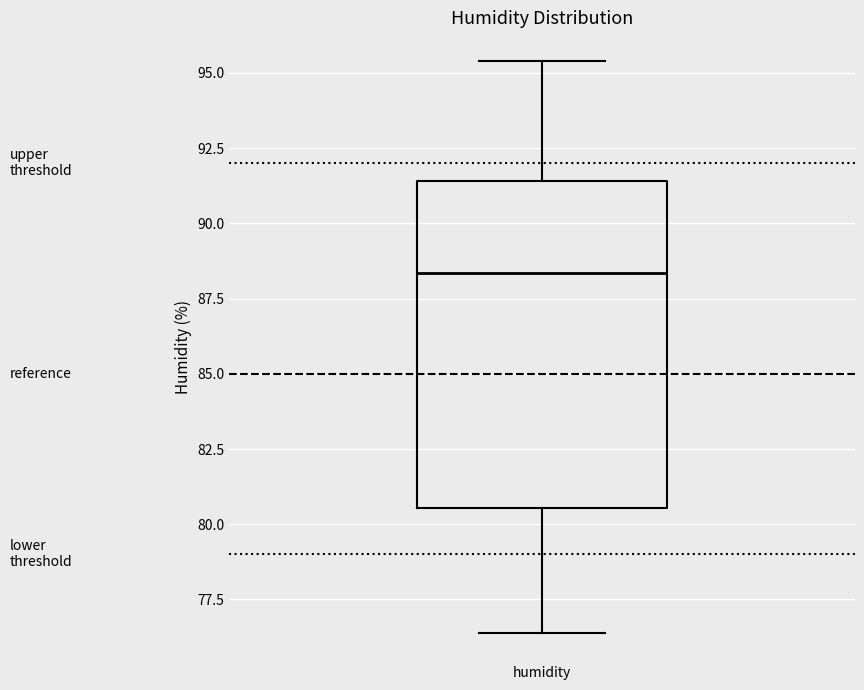

Where is the lower edge of the box for humidity on the y-axis? The values are not printed on the chart, so give them approximately, as read against the axis.

80.5